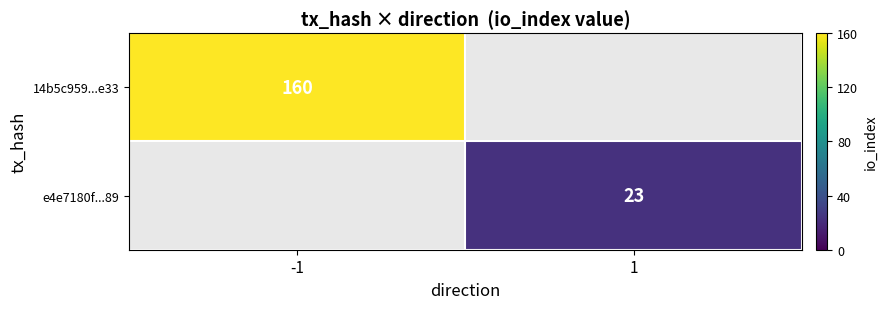

The value of 14b5c959...e33 at -1 is 76. True or false?

False